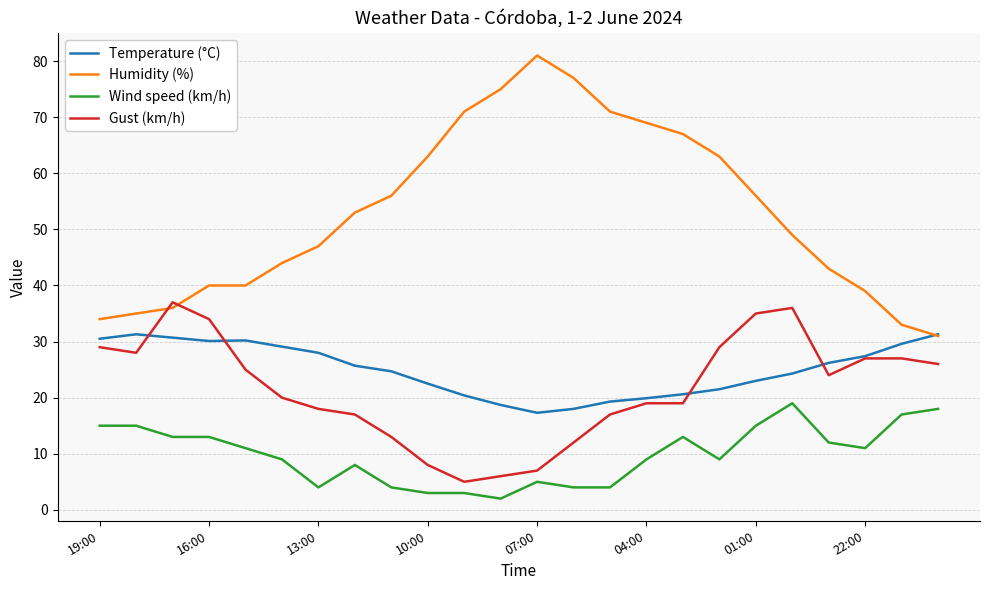

True or false: Humidity (%) and Wind speed (km/h) cross at least once.

False